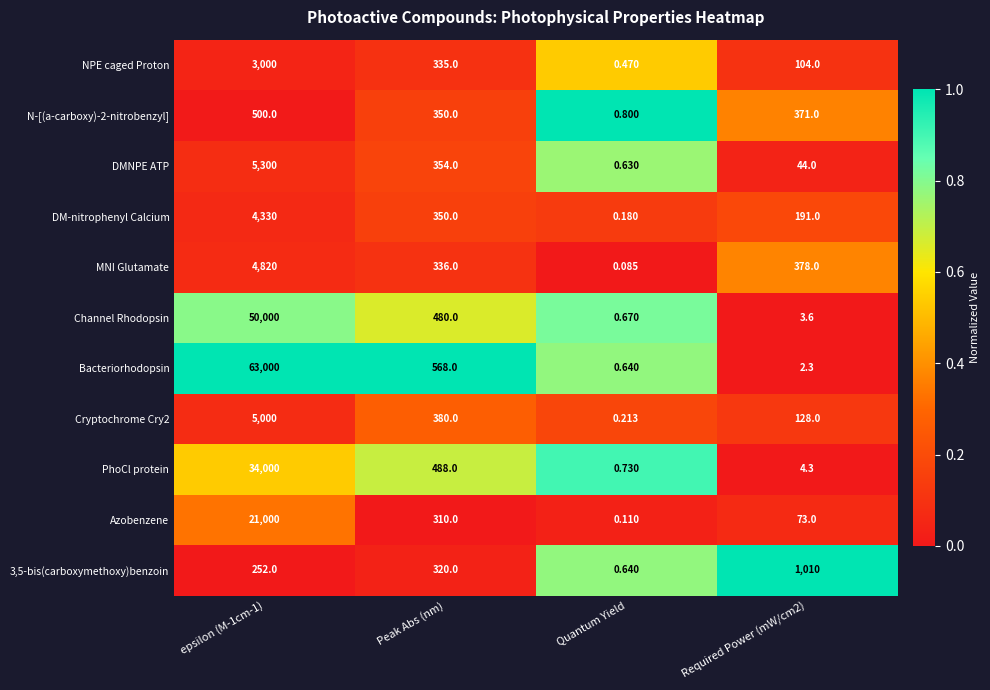

Which series has the largest range (max minus min)?

Bacteriorhodopsin